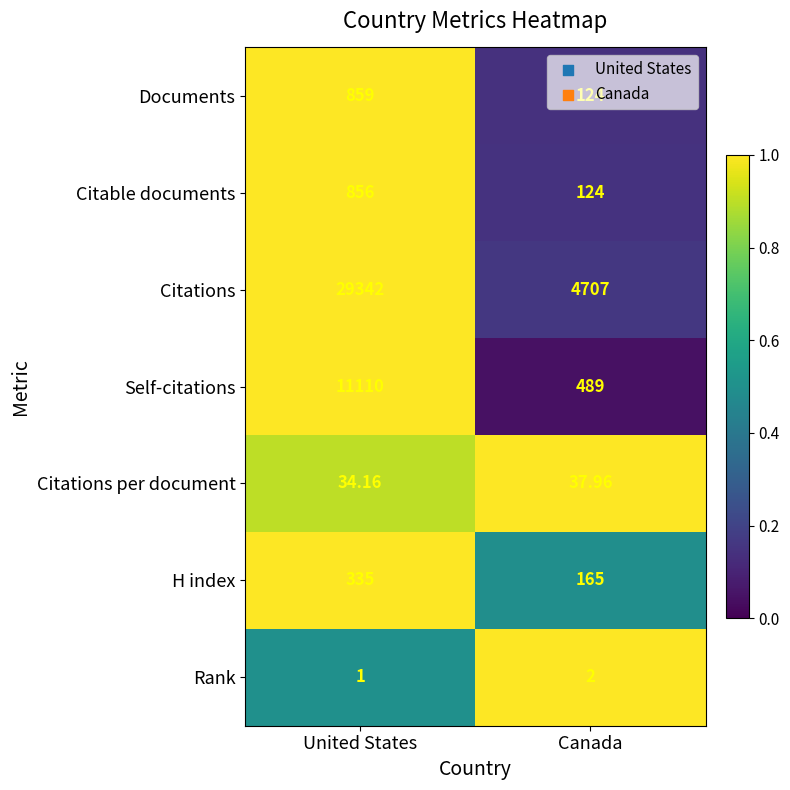

At which category does the chart reach its peak across all series?

United States